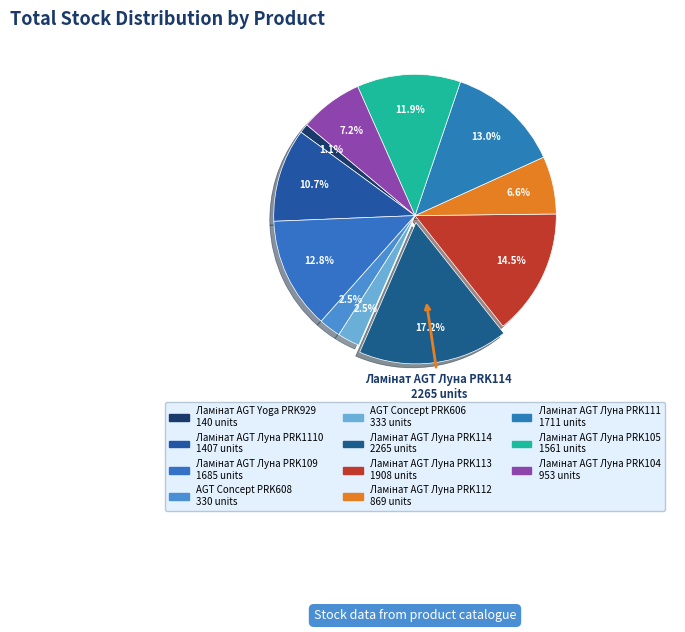

Rank the categories by value from highest to lowest.

Ламінат AGT Луна PRK114, Ламінат AGT Луна PRK113, Ламінат AGT Луна PRK111, Ламінат AGT Луна PRK109, Ламінат AGT Луна PRK105, Ламінат AGT Луна PRK1110, Ламінат AGT Луна PRK104, Ламінат AGT Луна PRK112, AGT Concept PRK606, AGT Concept PRK608, Ламінат AGT Yoga PRK929